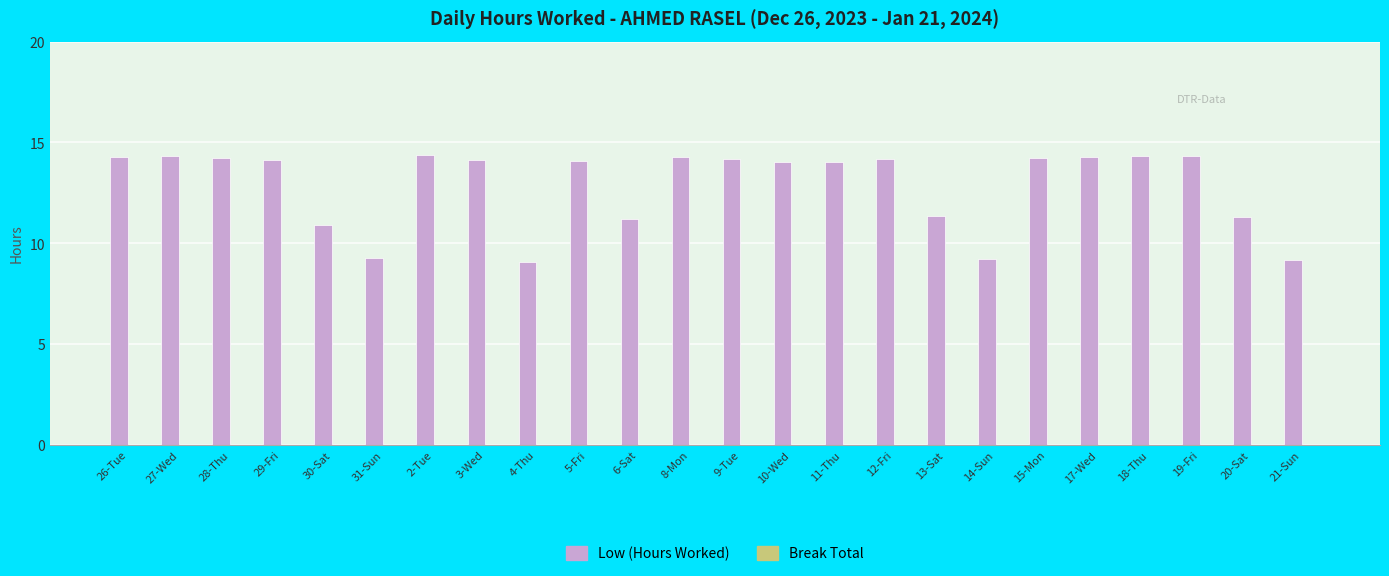

Does the chart contain any negative values?

No